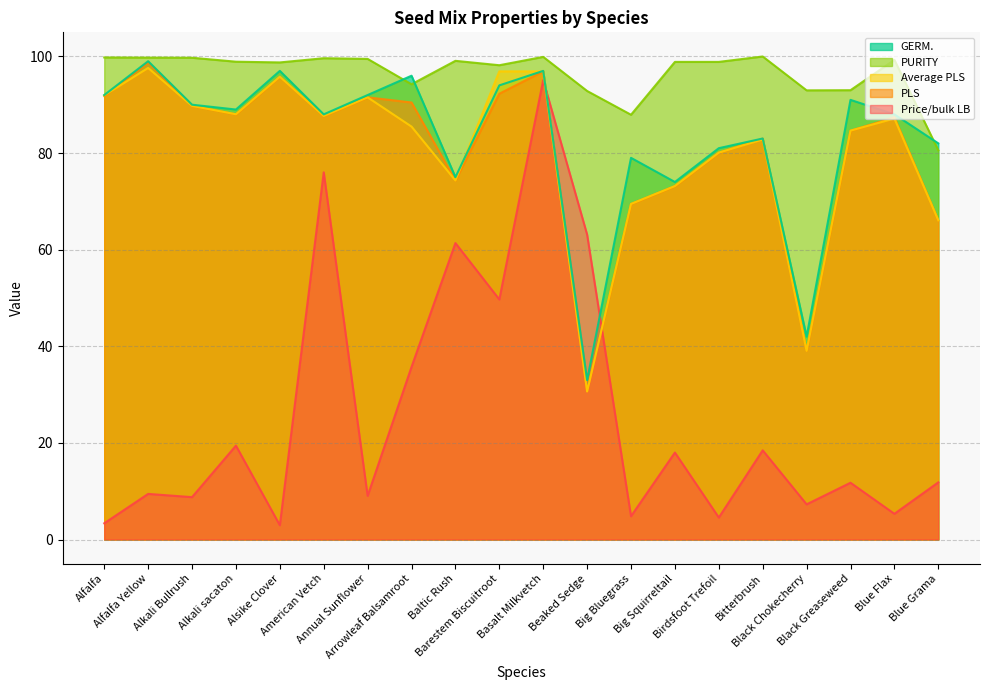

What is the difference between the maximum and minimum values in the PLS series?

68.1